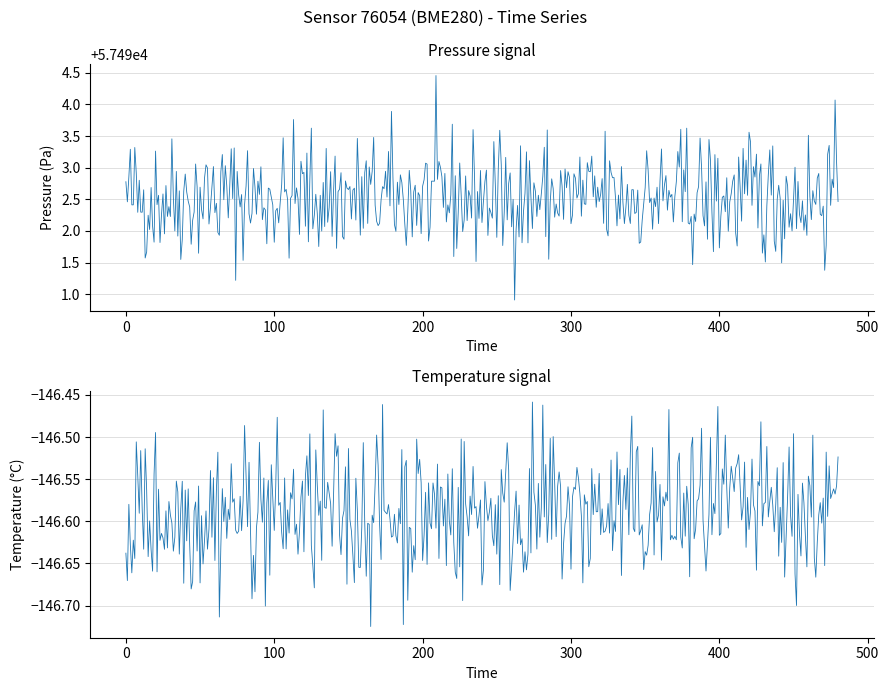

The value of temperature at 00:38 is -73.6. True or false?

False